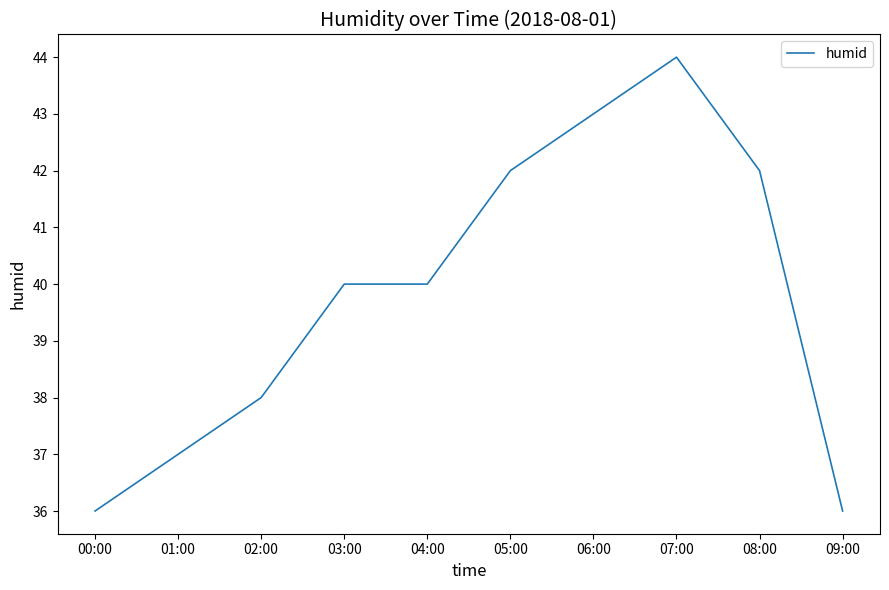

What is the difference between the values at 08:00 and 04:00?

2